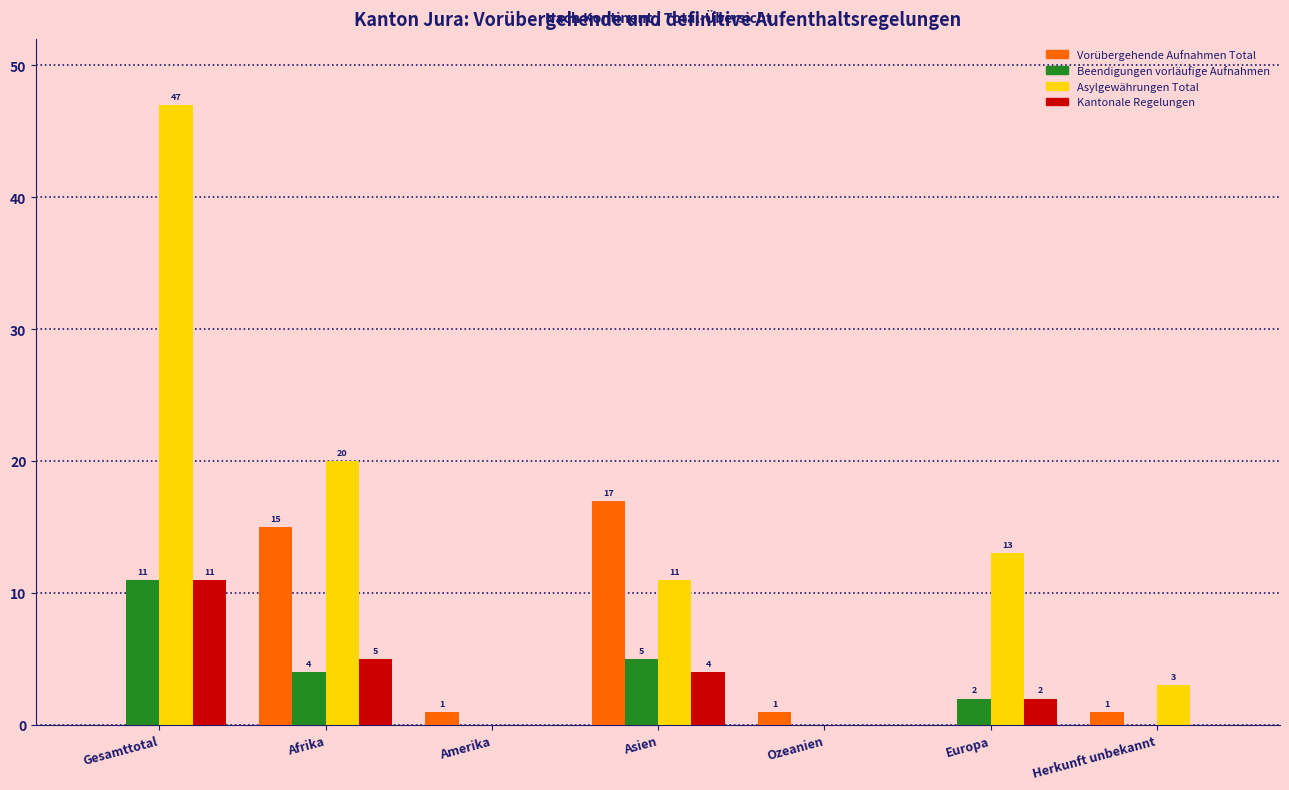

Reading left to right, extract all data points from this chart.

Vorübergehende Aufnahmen Total: Gesamttotal=0	Afrika=15	Amerika=1	Asien=17	Ozeanien=1	Europa=0	Herkunft unbekannt=1
Beendigungen vorläufige Aufnahmen: Gesamttotal=11	Afrika=4	Amerika=0	Asien=5	Ozeanien=0	Europa=2	Herkunft unbekannt=0
Asylgewährungen Total: Gesamttotal=47	Afrika=20	Amerika=0	Asien=11	Ozeanien=0	Europa=13	Herkunft unbekannt=3
Kantonale Regelungen: Gesamttotal=11	Afrika=5	Amerika=0	Asien=4	Ozeanien=0	Europa=2	Herkunft unbekannt=0